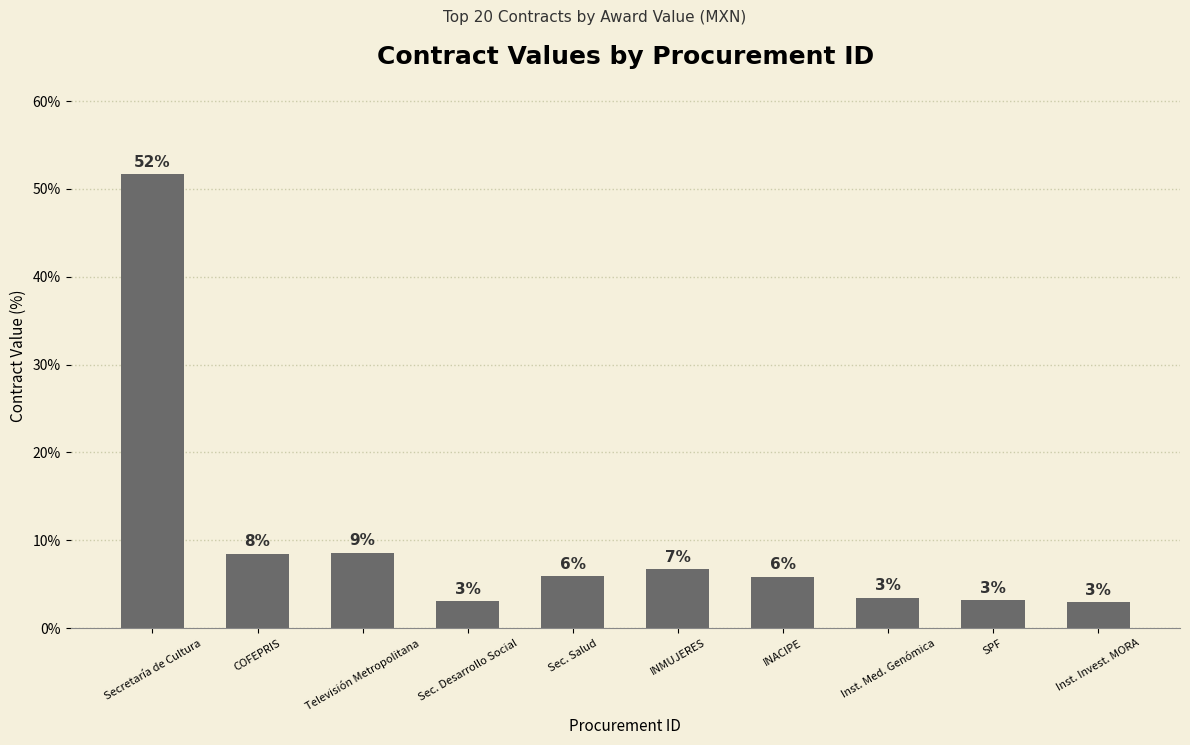

The chart shows a value of 51.7 at Secretaría de Cultura. True or false?

True